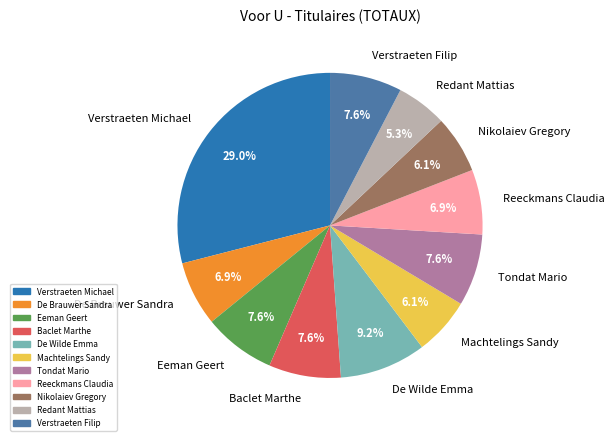

To the nearest percent, what is the combined percentage of Baclet Marthe and Tondat Mario?

15%